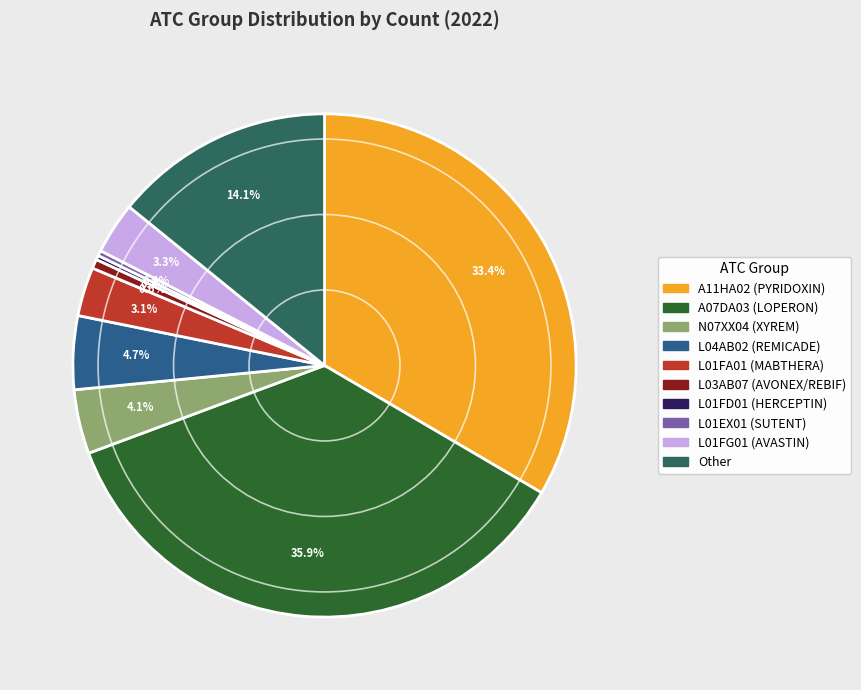

Which has a higher value, L01EX01 (SUTENT) or A07DA03 (LOPERON)?

A07DA03 (LOPERON)